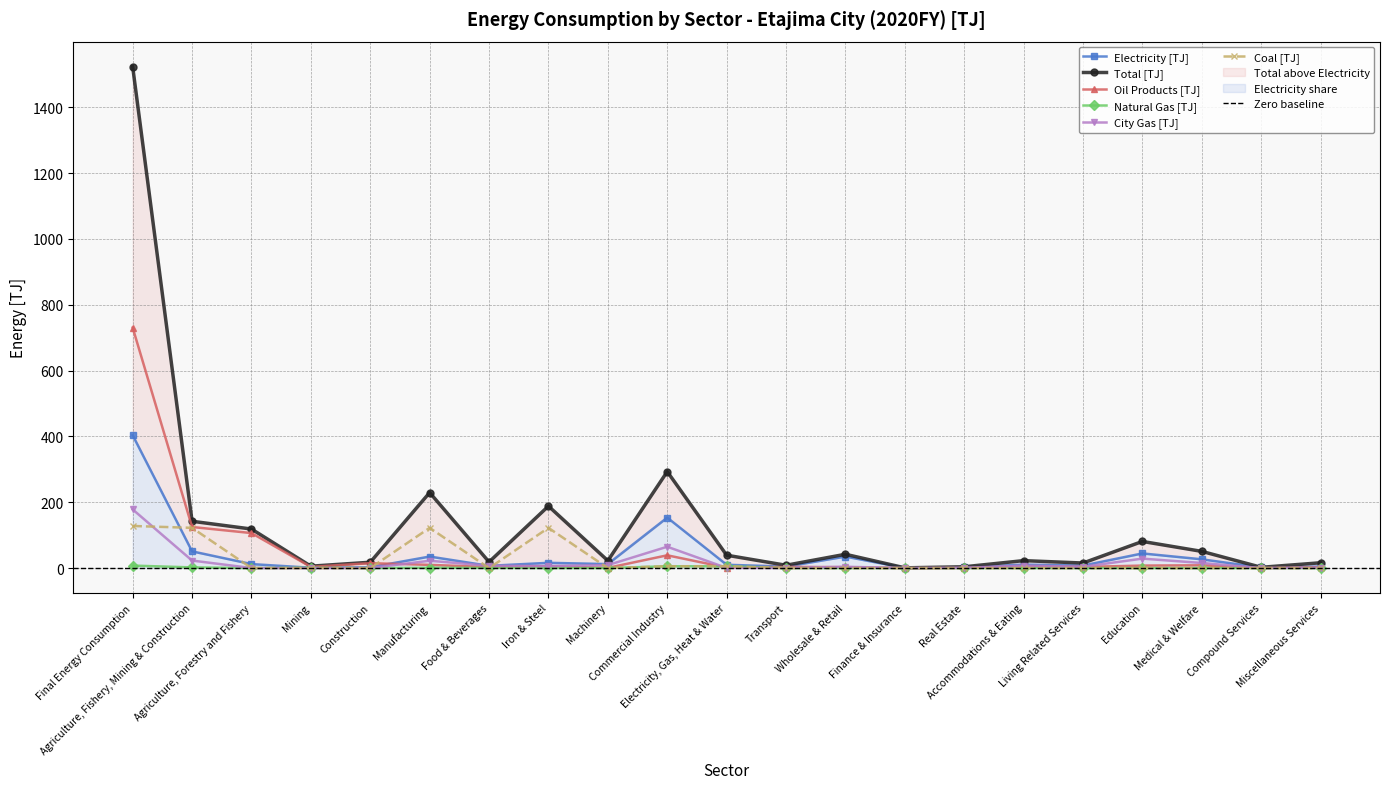

What is the sum of all Natural Gas [TJ] values?

23.7